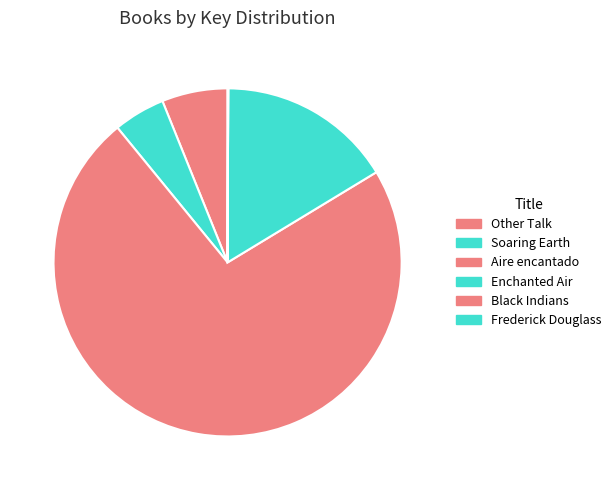

Which category has the biggest portion of the pie?

Aire encantado